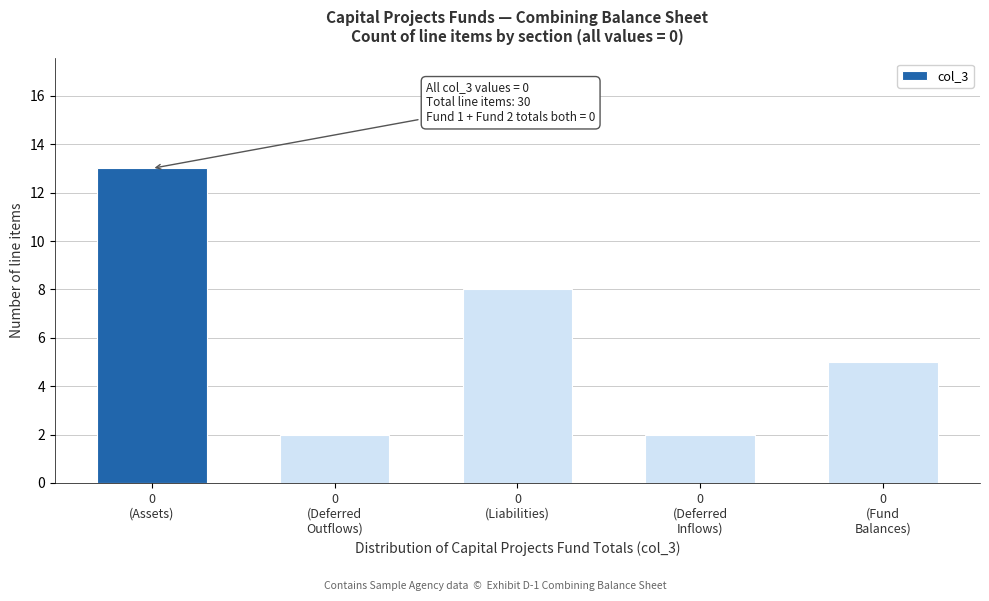

Reading right to left, what are all the values shown in this chart?

5	2	8	2	13